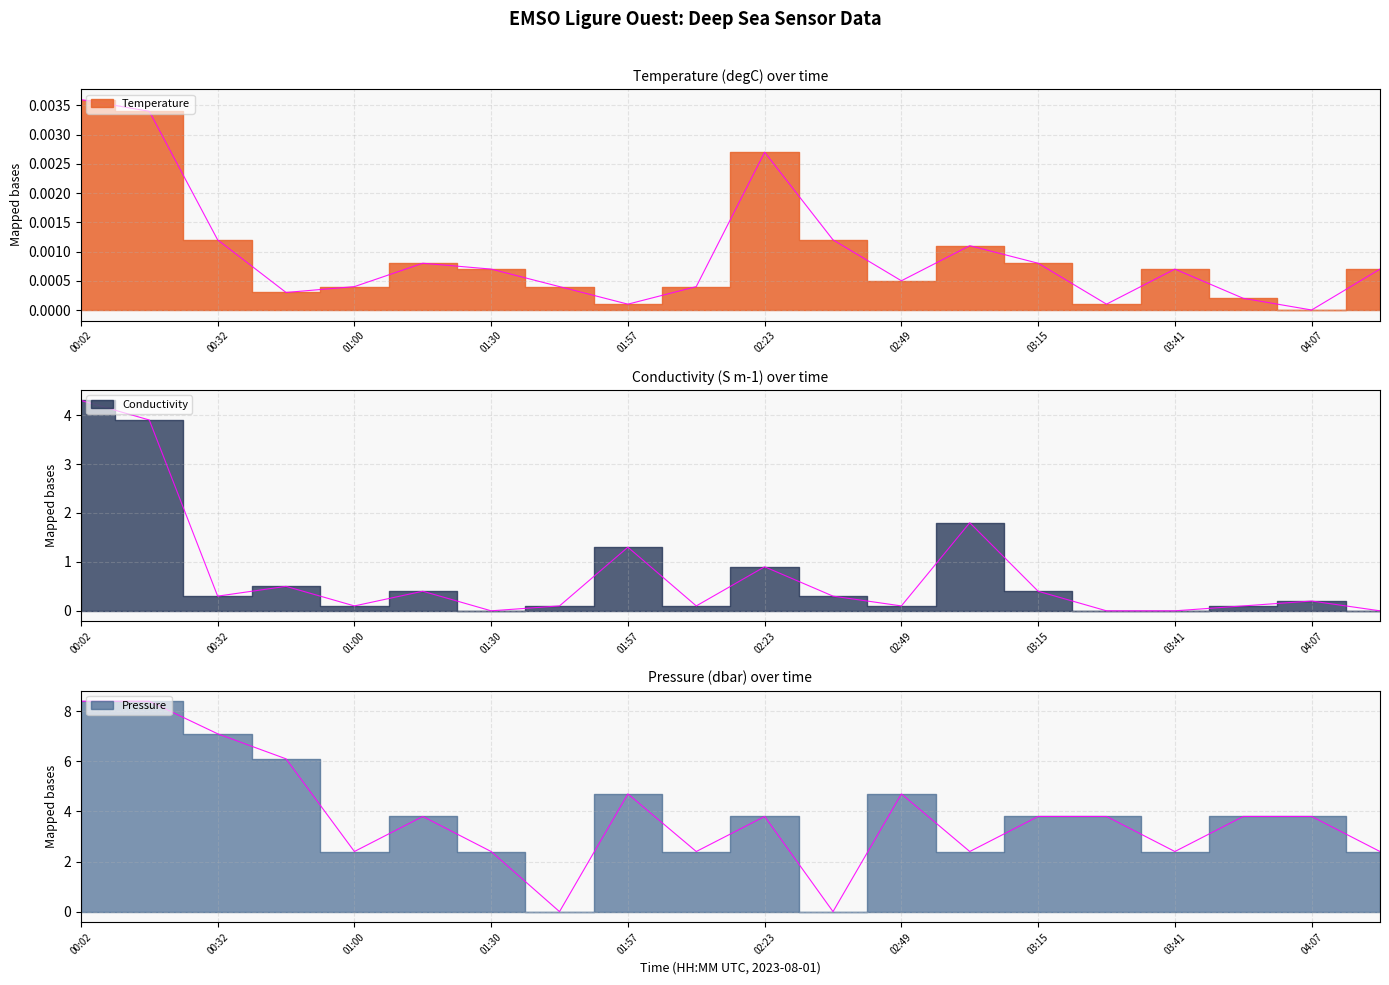

Does the chart have visible grid lines?

Yes